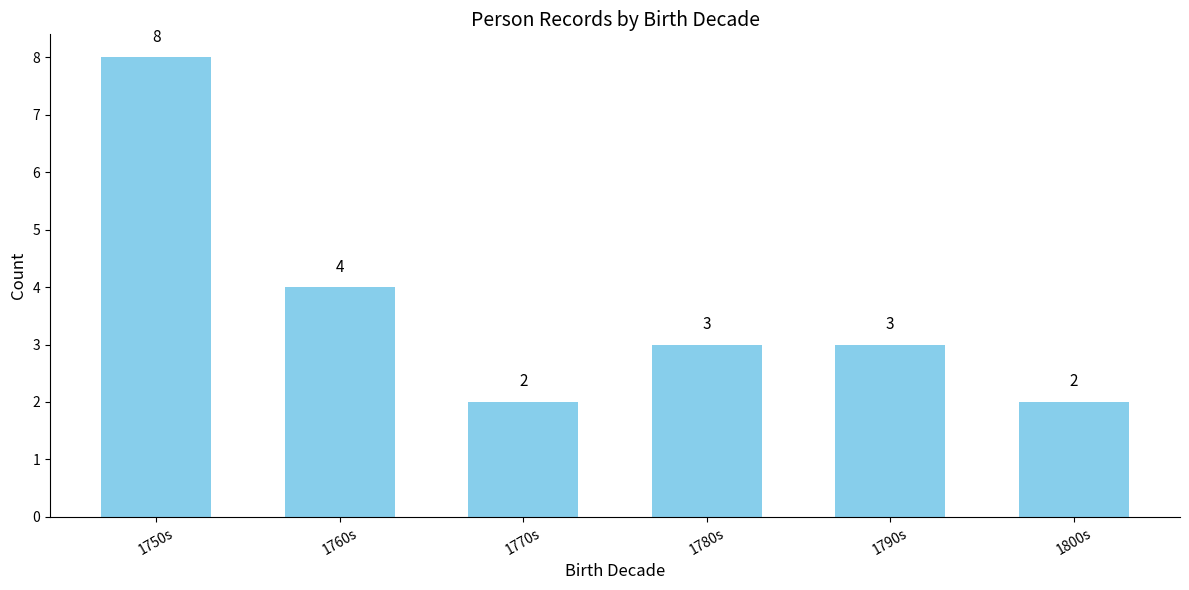

Is it true that the value at 1800s is 2?

True